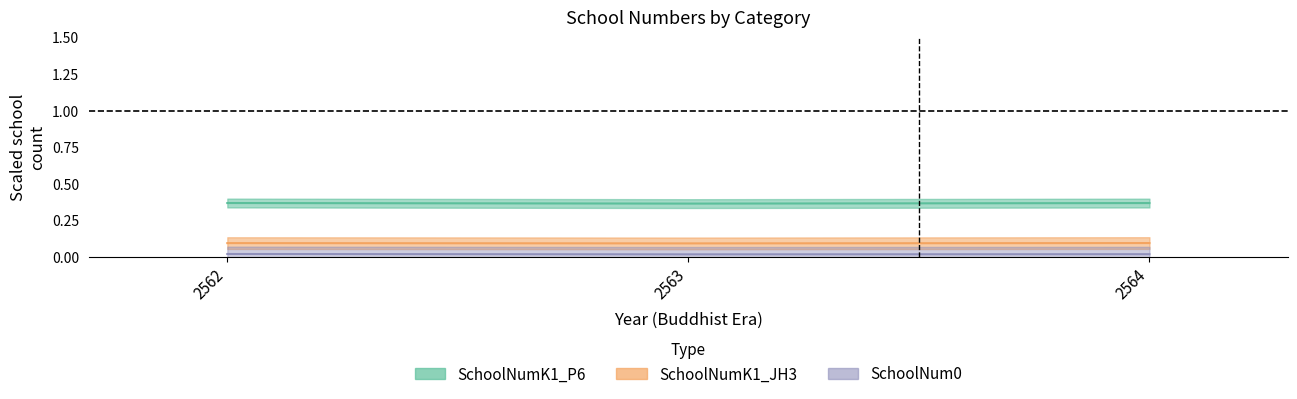

Reading right to left, extract all data points from this chart.

SchoolNumK1_P6: 0.4	0.4	0.4
SchoolNumK1_JH3: 0.1	0.1	0.1
SchoolNum0: 0.0	0.0	0.0